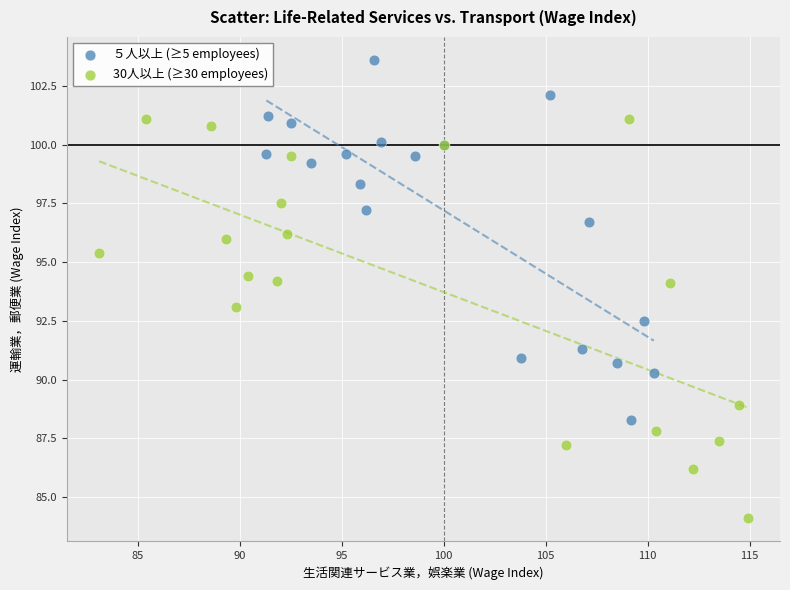

Which series reaches the minimum Y coordinate?

30人以上 (≥30 employees)